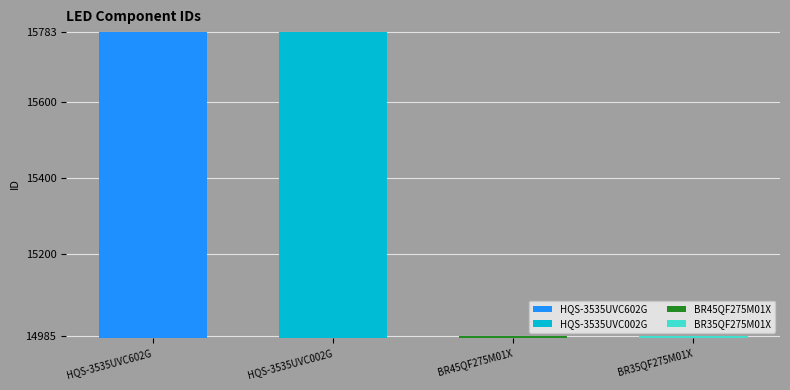

True or false: the data shows 5541 at BR45QF275M01X.

False